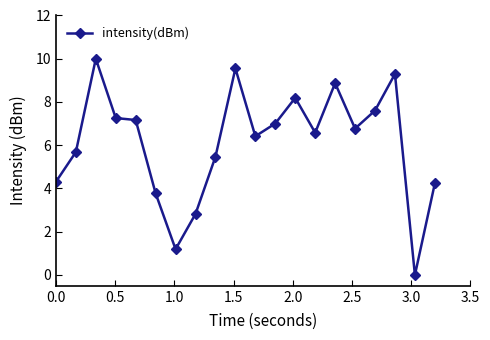

What is the value of the 3rd point from the left?

10.0